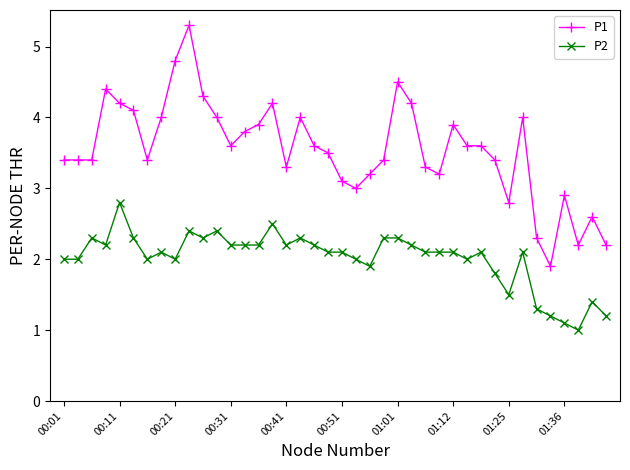

What is the value of the P1 point at the 31st from the left?

3.6